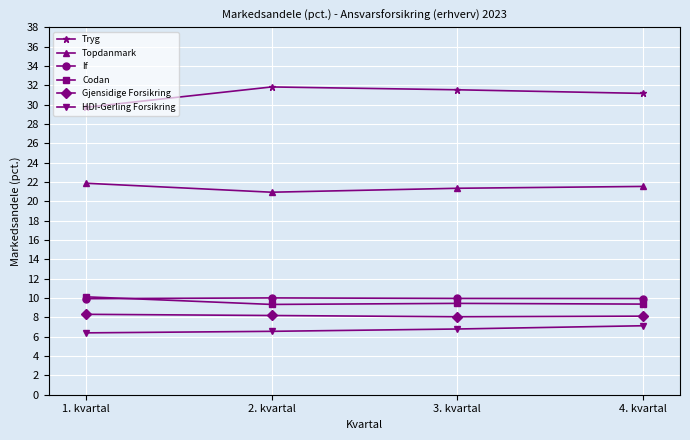

What is the sum of the Codan values at 4. kvartal and 2. kvartal?

18.7